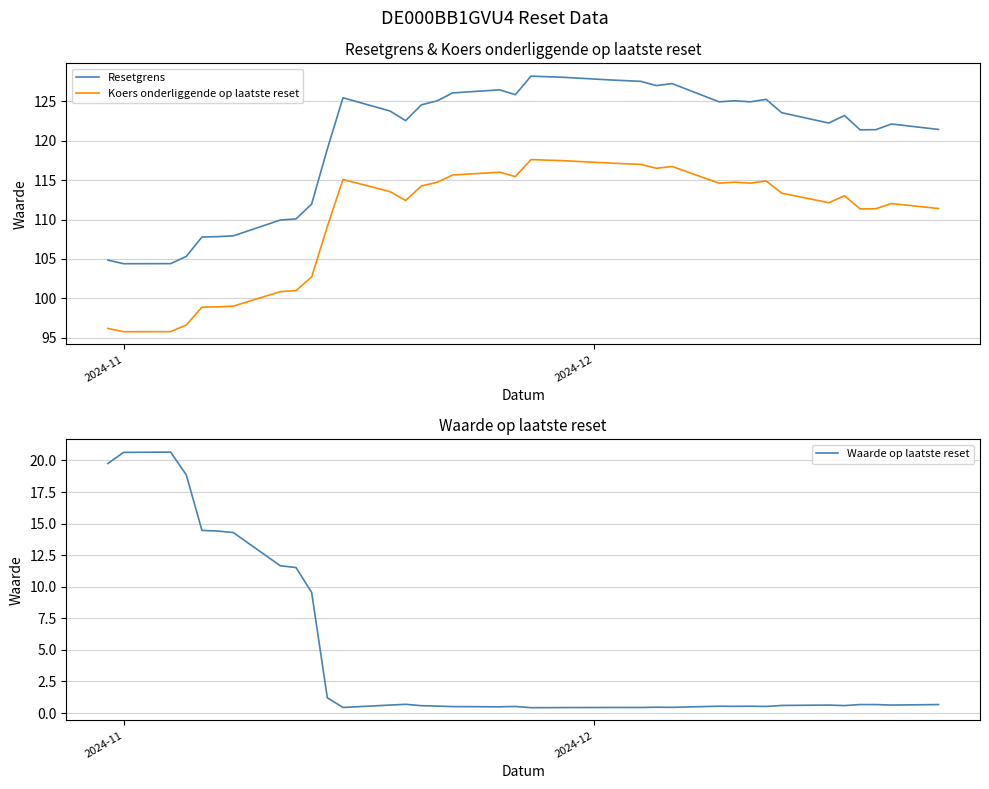

Which series has the largest total across all categories?

Resetgrens